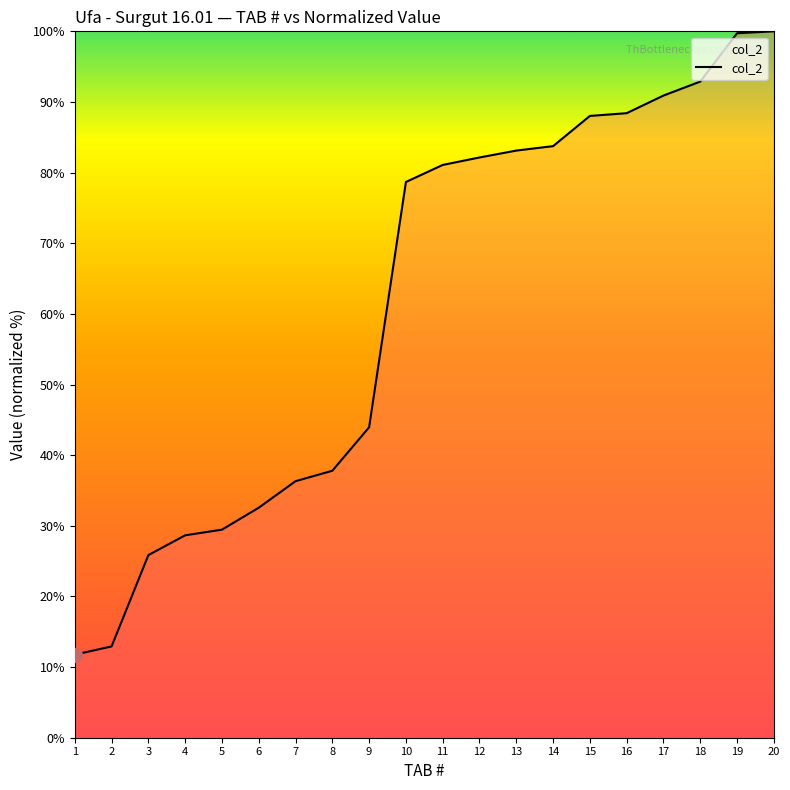

What is the smallest value displayed?

11.8